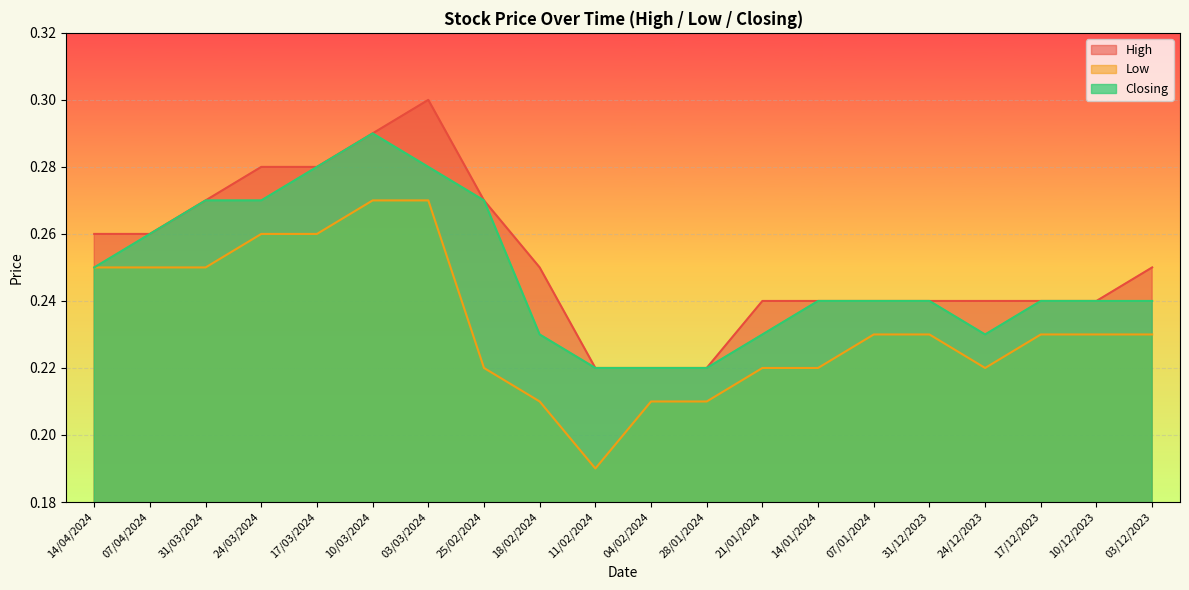

What is the sum of all Low values?

4.7